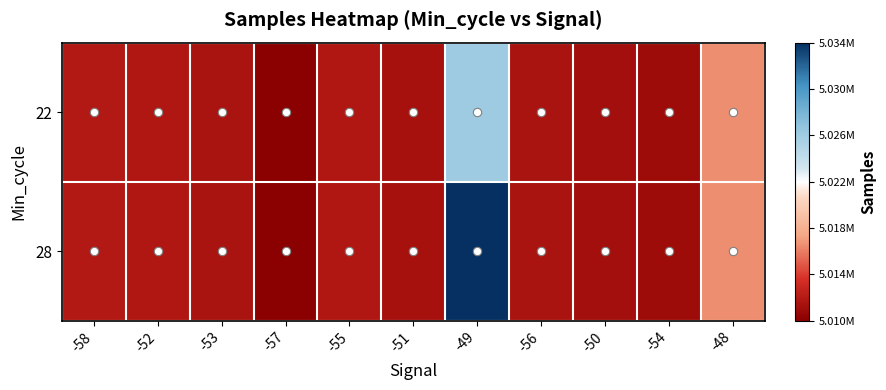

List the series in order of their overall mean, highest first.

28, 22